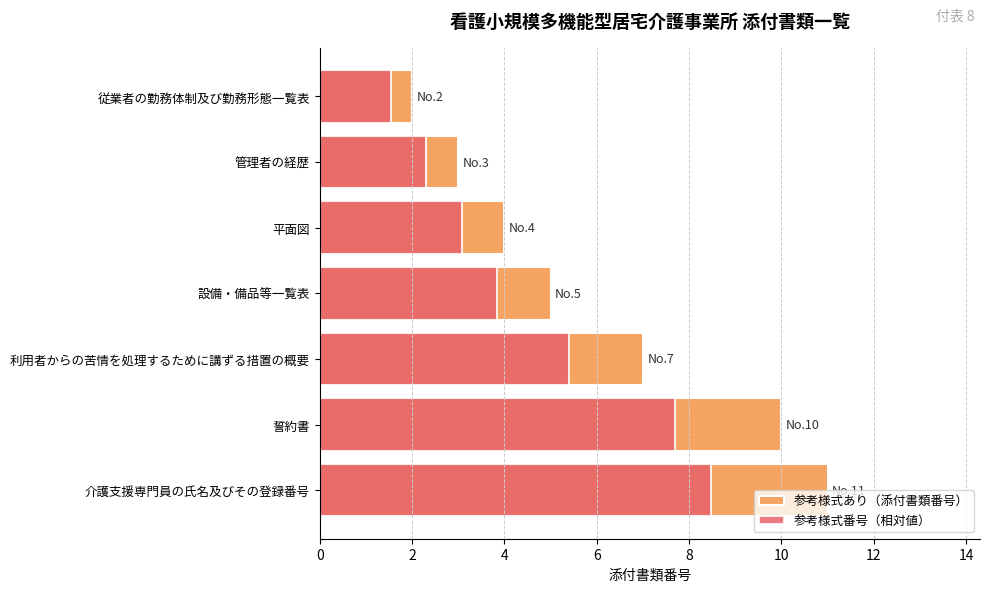

What is the value of the 参考様式あり（添付書類番号） bar at the 5th from the left?

7.0